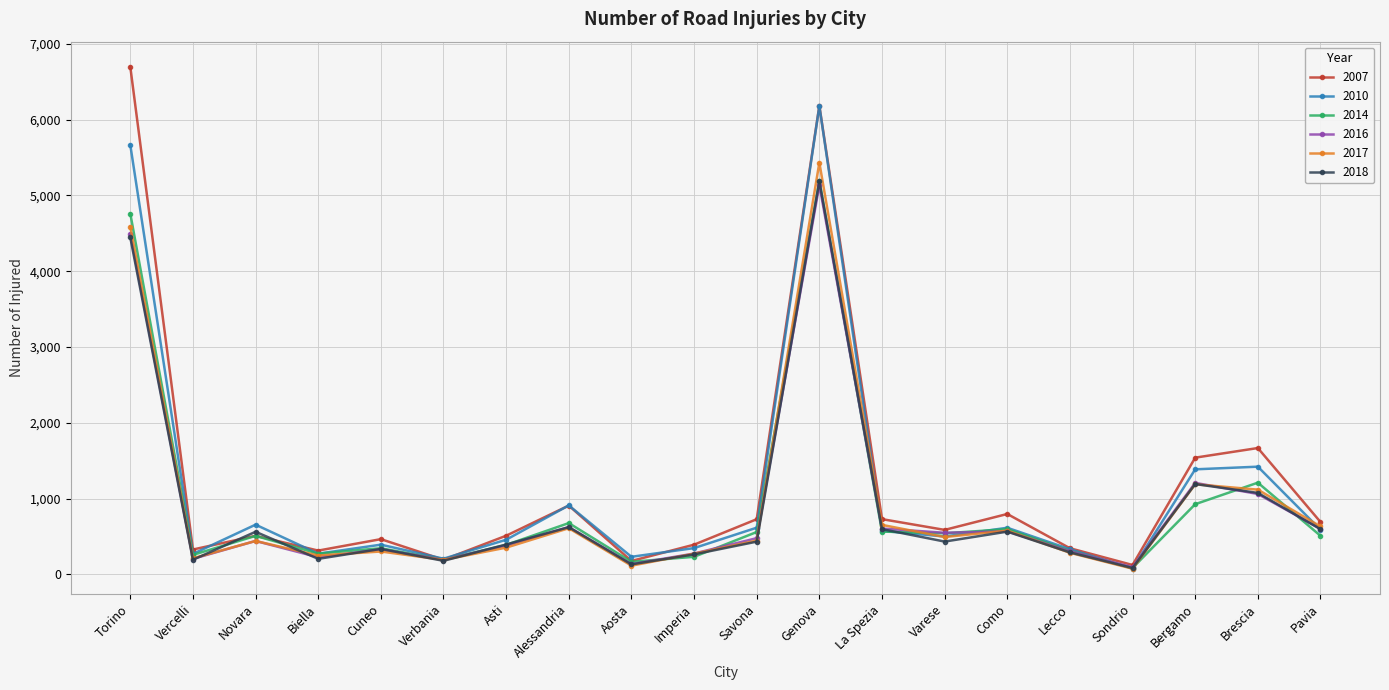

Which series has the largest range (max minus min)?

2007